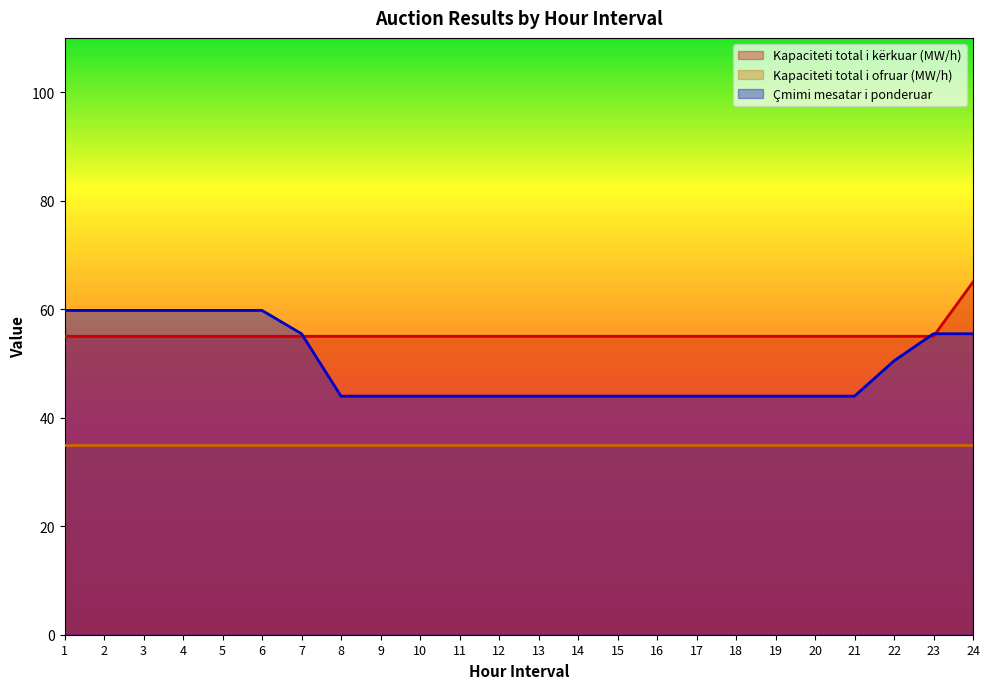

Which series has the largest total across all categories?

Kapaciteti total i kërkuar (MW/h)